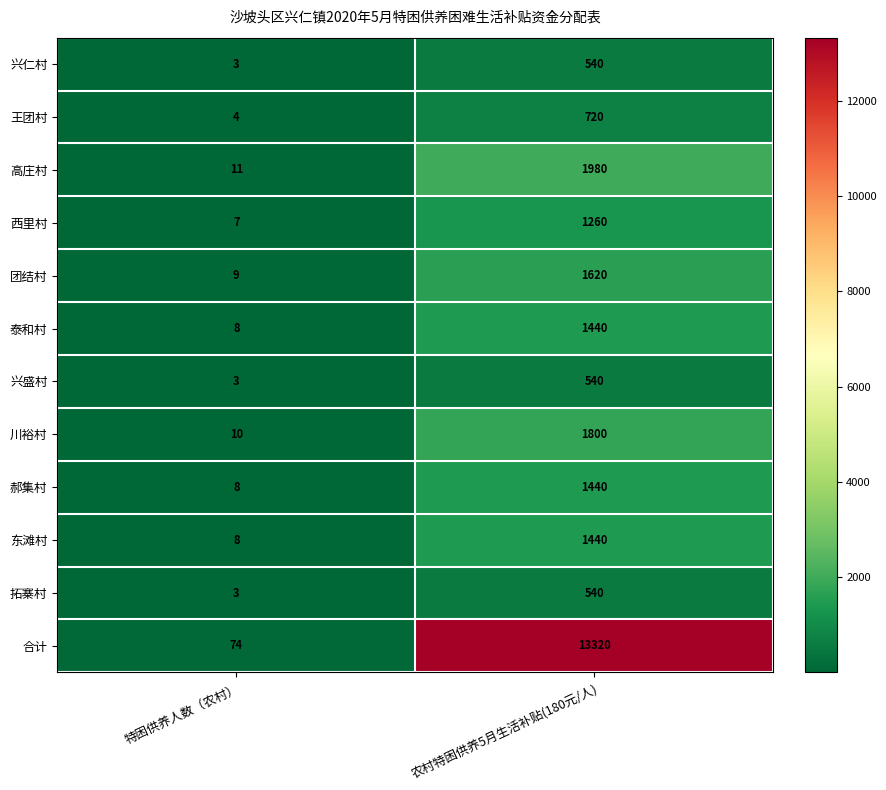

Which series has the largest total across all categories?

合计